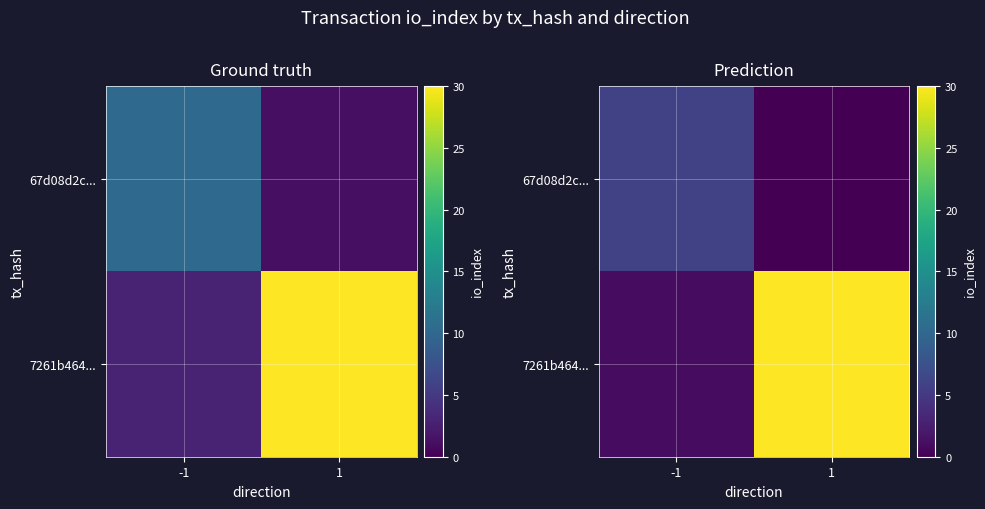

Where is row_1 nearest to the value 15?

-1